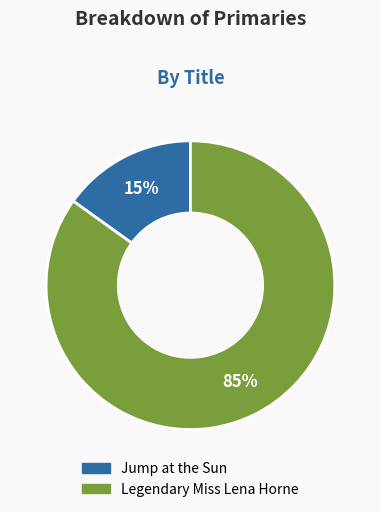

To the nearest percent, what is the combined percentage of Jump at the Sun and Legendary Miss Lena Horne?

100%